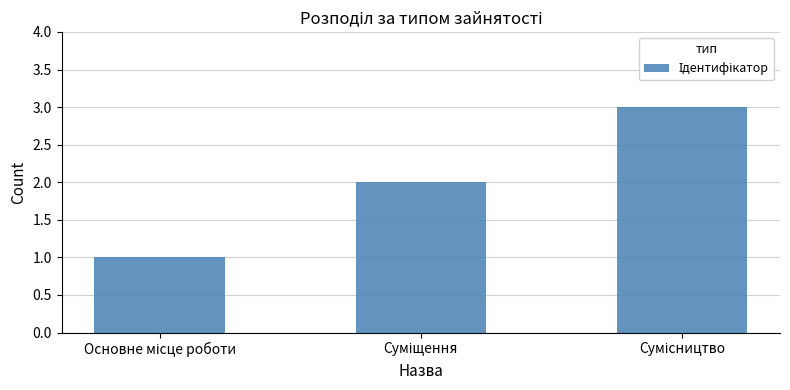

What is the sum of all values?

6